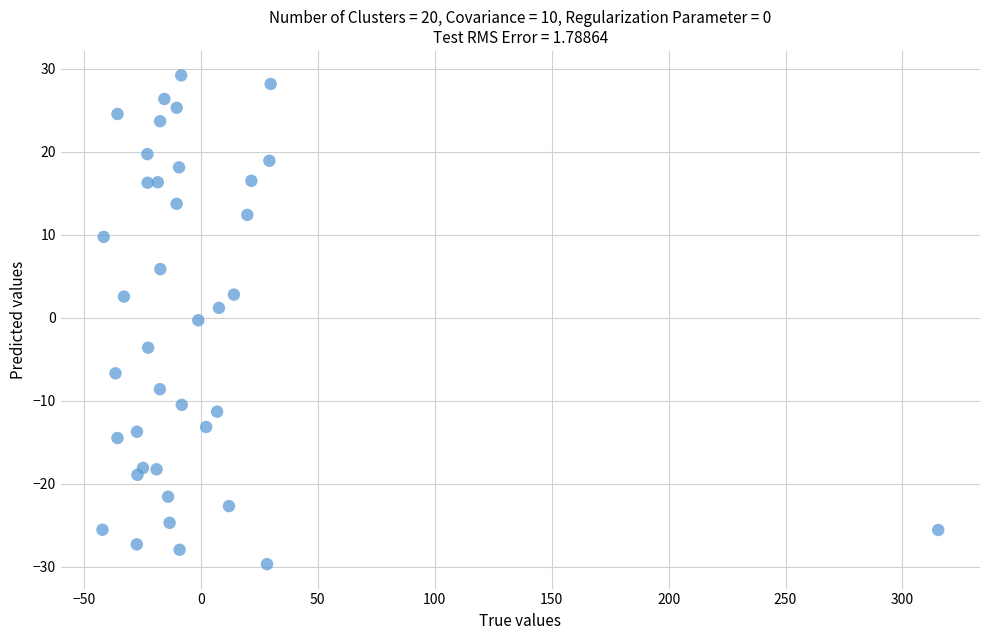

What is the range of X values (max minus min)?

357.4